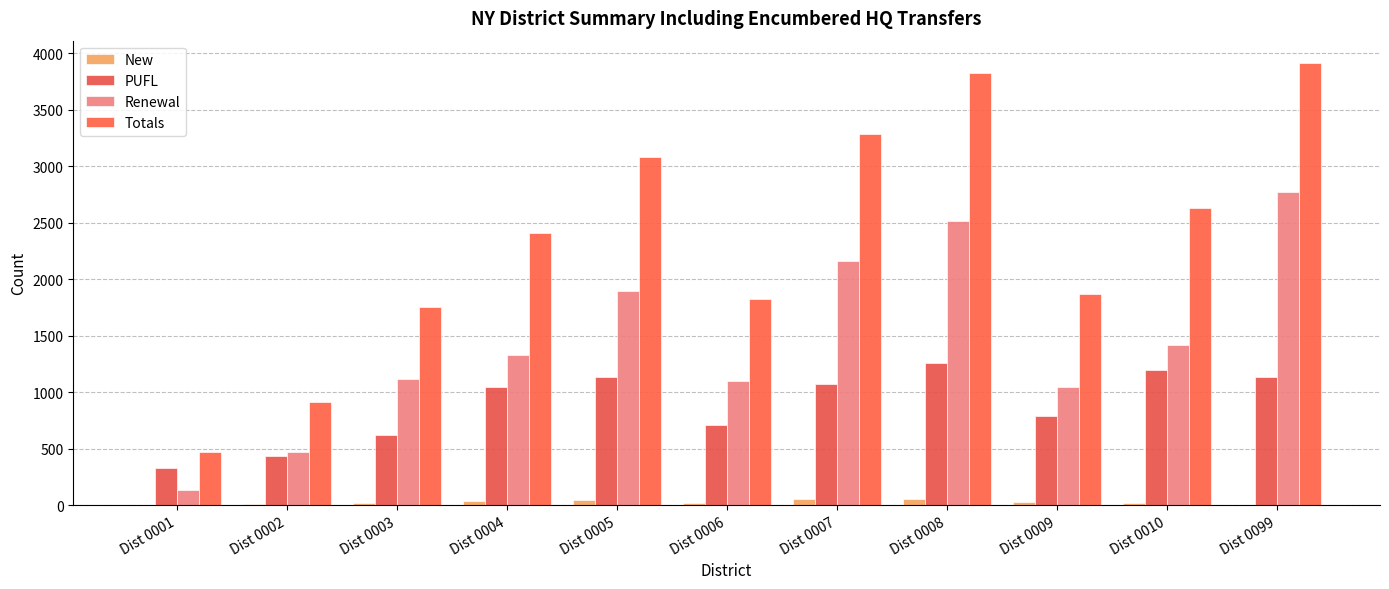

Reading left to right, transcribe all the data shown in this chart.

New: 2	6	18	34	46	20	53	51	30	15	3
PUFL: 330	430	622	1044	1137	708	1074	1255	788	1194	1137
Renewal: 137	473	1113	1328	1898	1095	2158	2515	1048	1418	2776
Totals: 469	909	1754	2407	3081	1825	3286	3822	1866	2628	3916